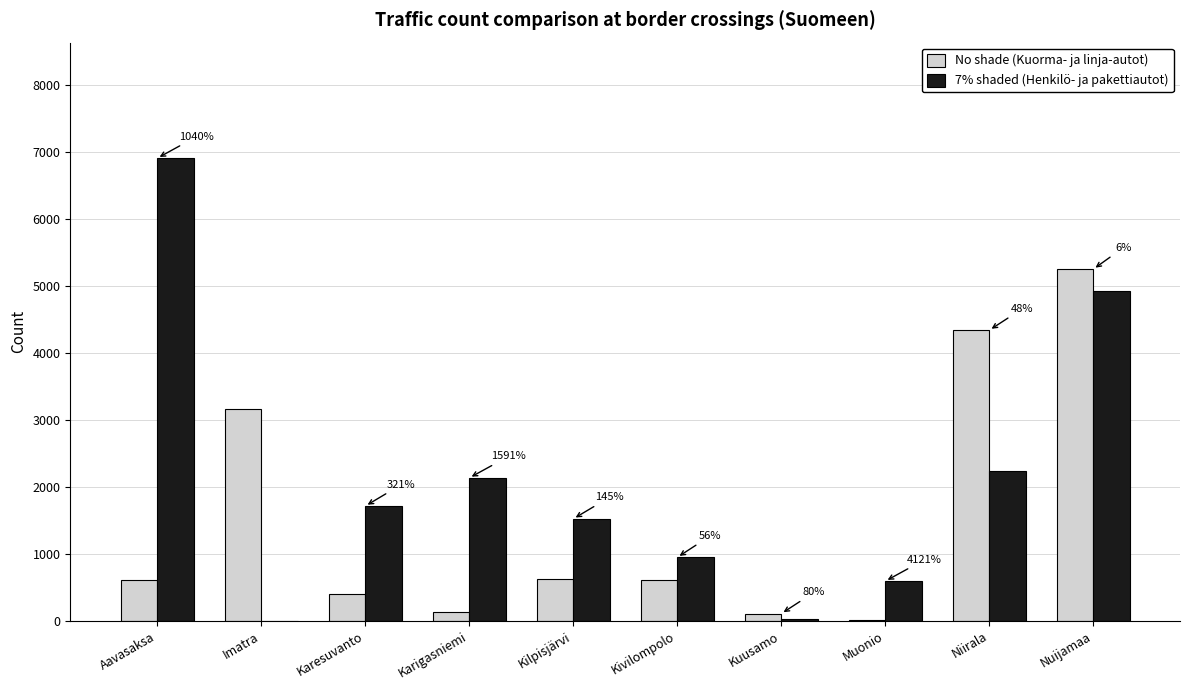

Count the number of data series in this chart.

2